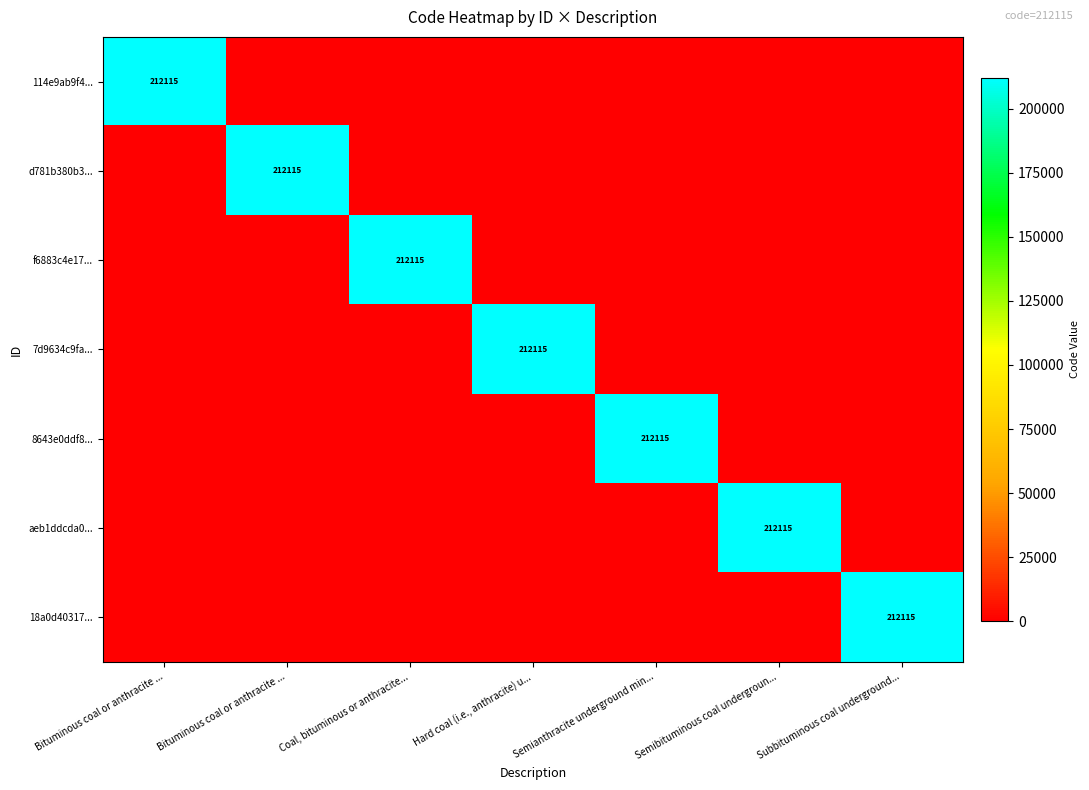

Where is aeb1ddcda0... nearest to the value 106057?

Bituminous coal or anthracite ...